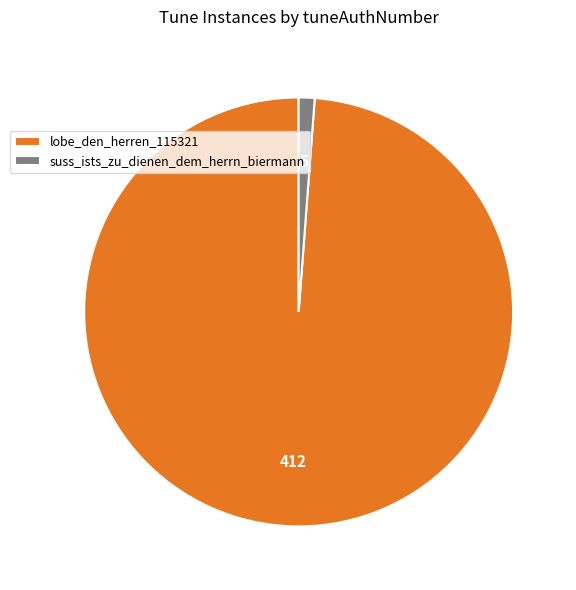

Is the sum of lobe_den_herren_115321 and suss_ists_zu_dienen_dem_herrn_biermann greater than half?

Yes